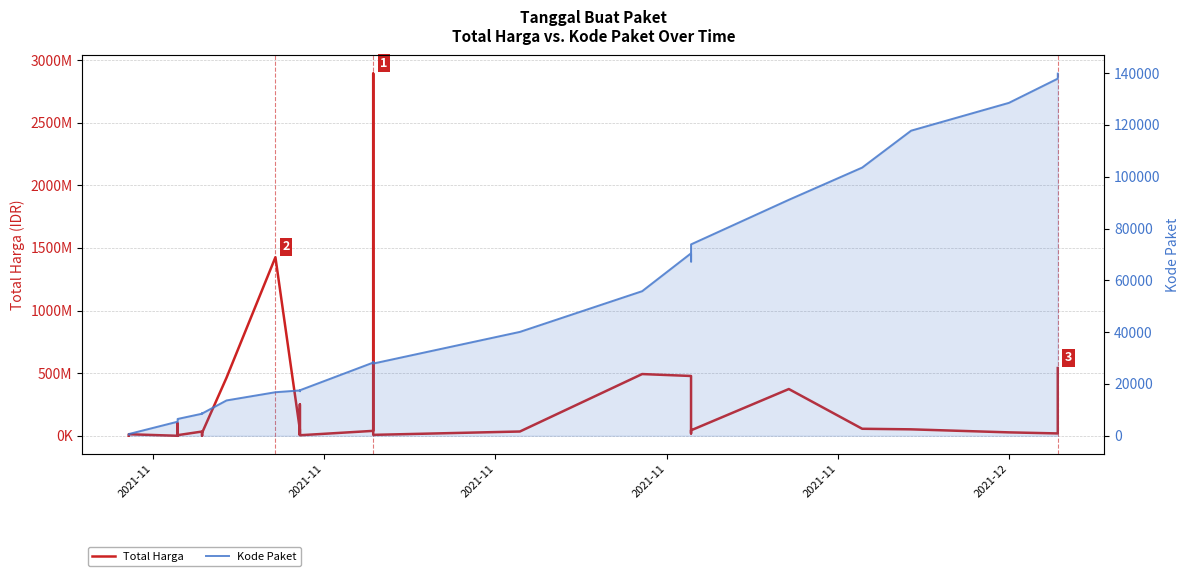

What is the sum of all Total Harga values?

7518497085